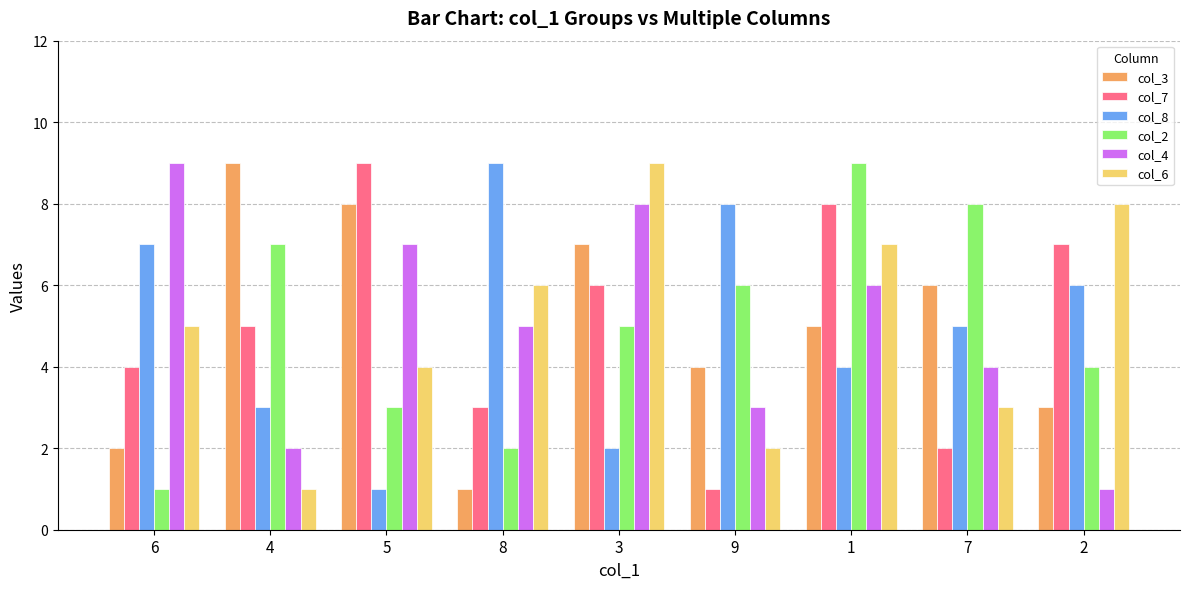

Count the number of data series in this chart.

6